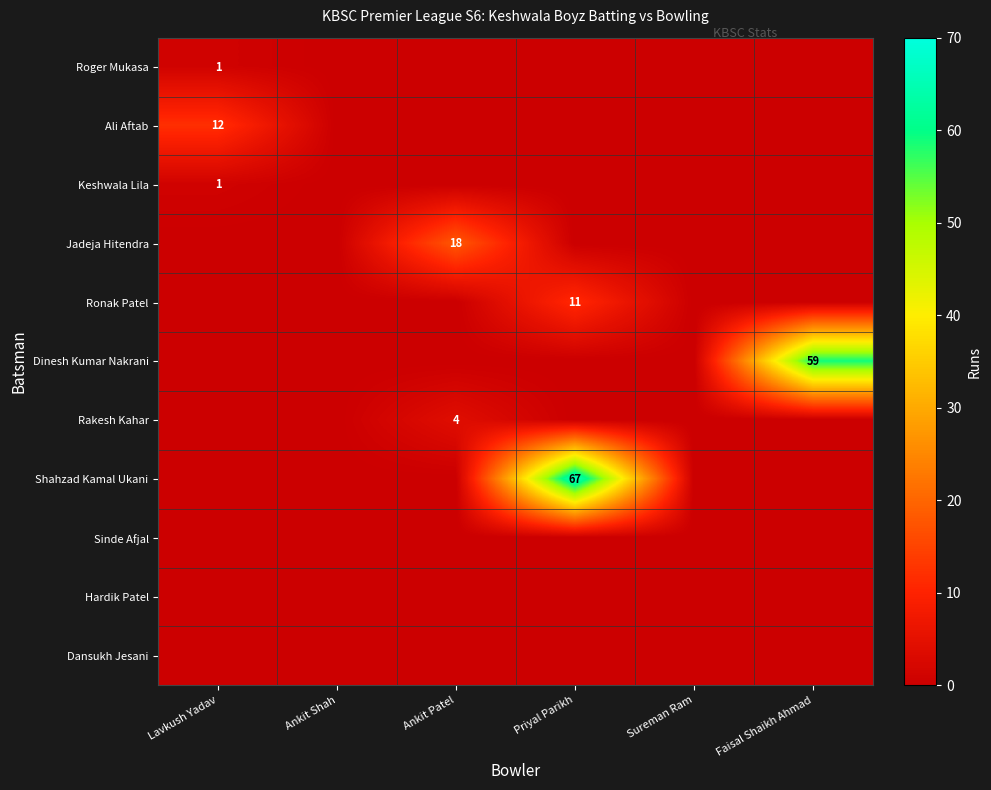

At how many categories does at least one series exceed 47?

2